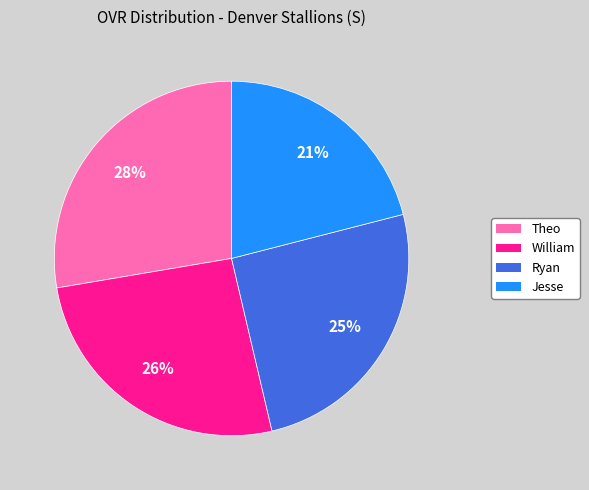

Does Ryan account for over 50% of the chart?

No